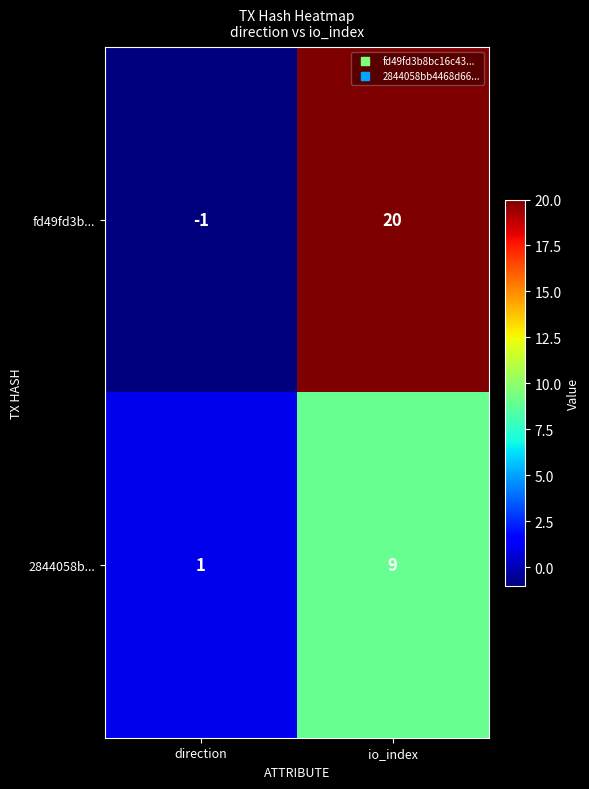

True or false: 2844058b... has a value of 9 at io_index.

True